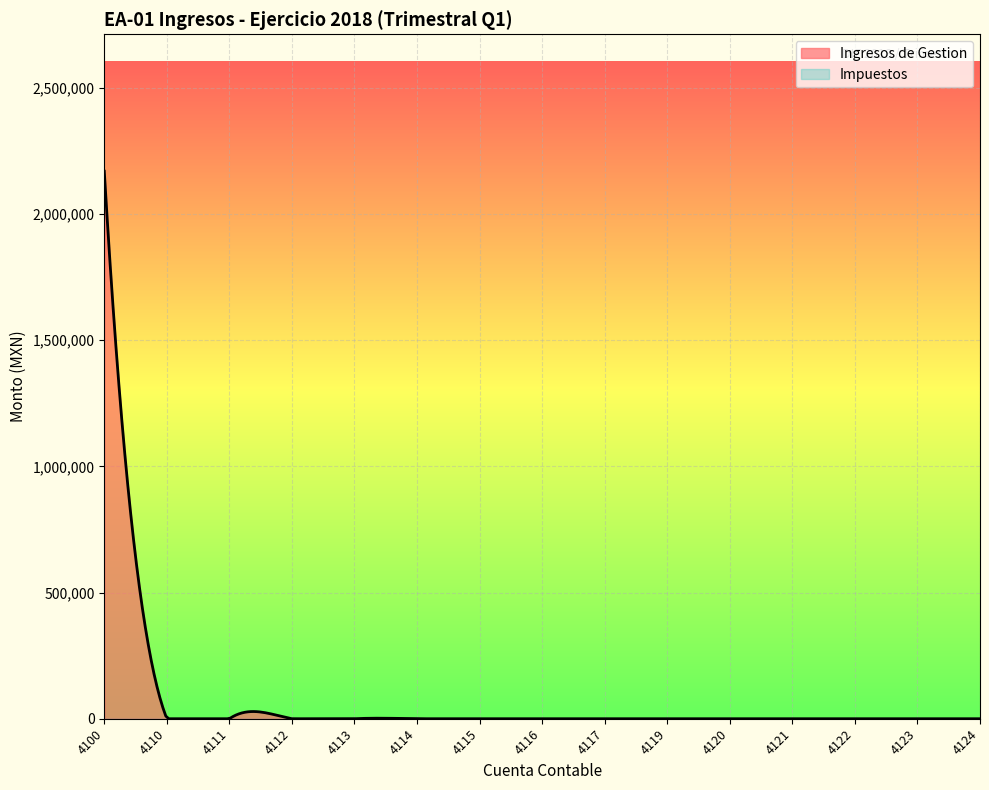

Between 4121 and 4124, which is larger?

4121